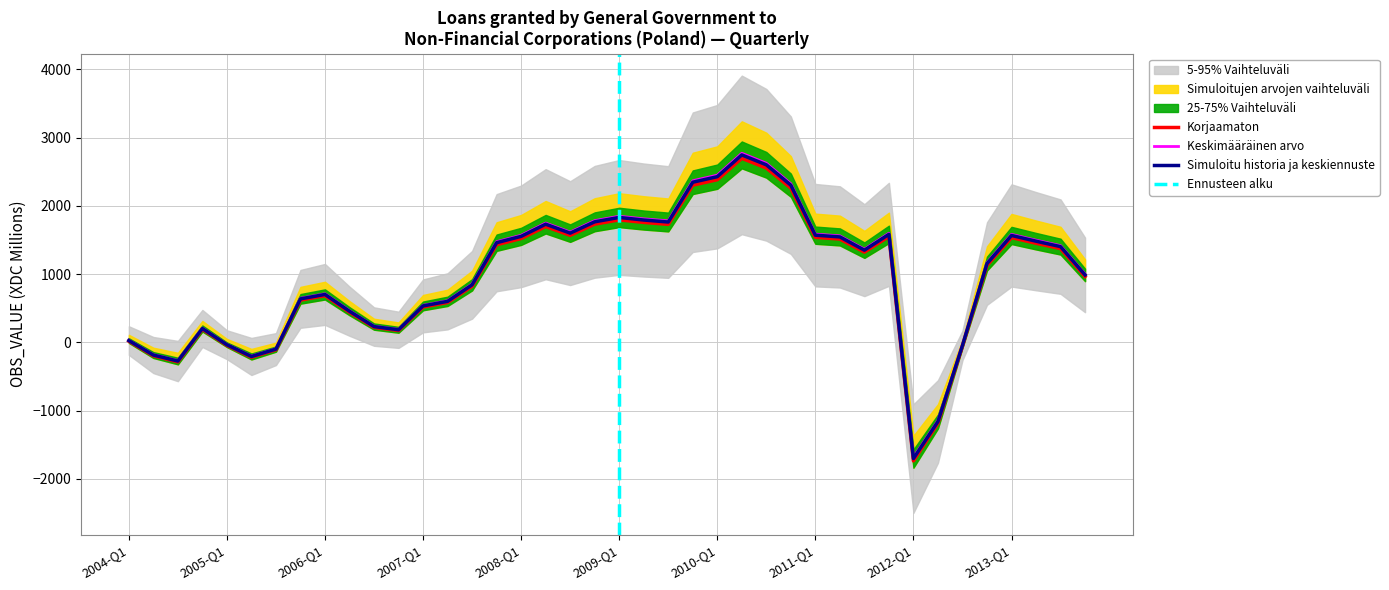

What is the minimum value for Korjaamaton?

-1734.3